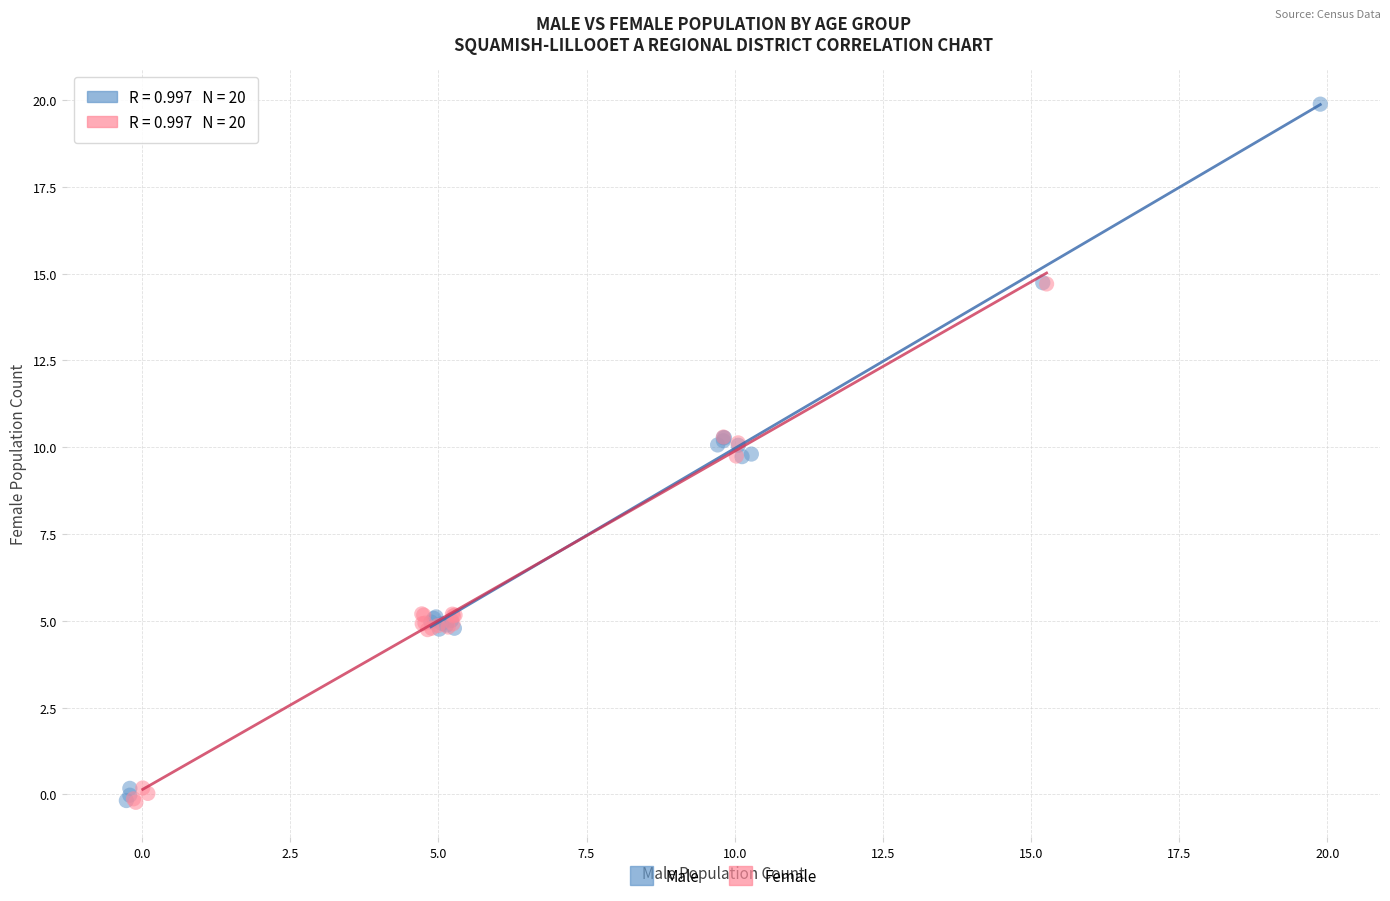

Which series has the widest spread of Y values?

Male